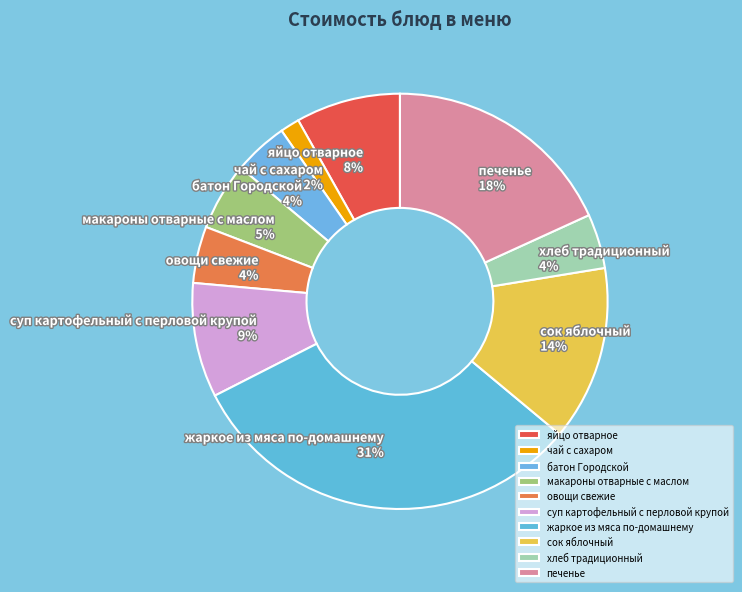

Is it true that овощи свежие is 16% of the pie?

False